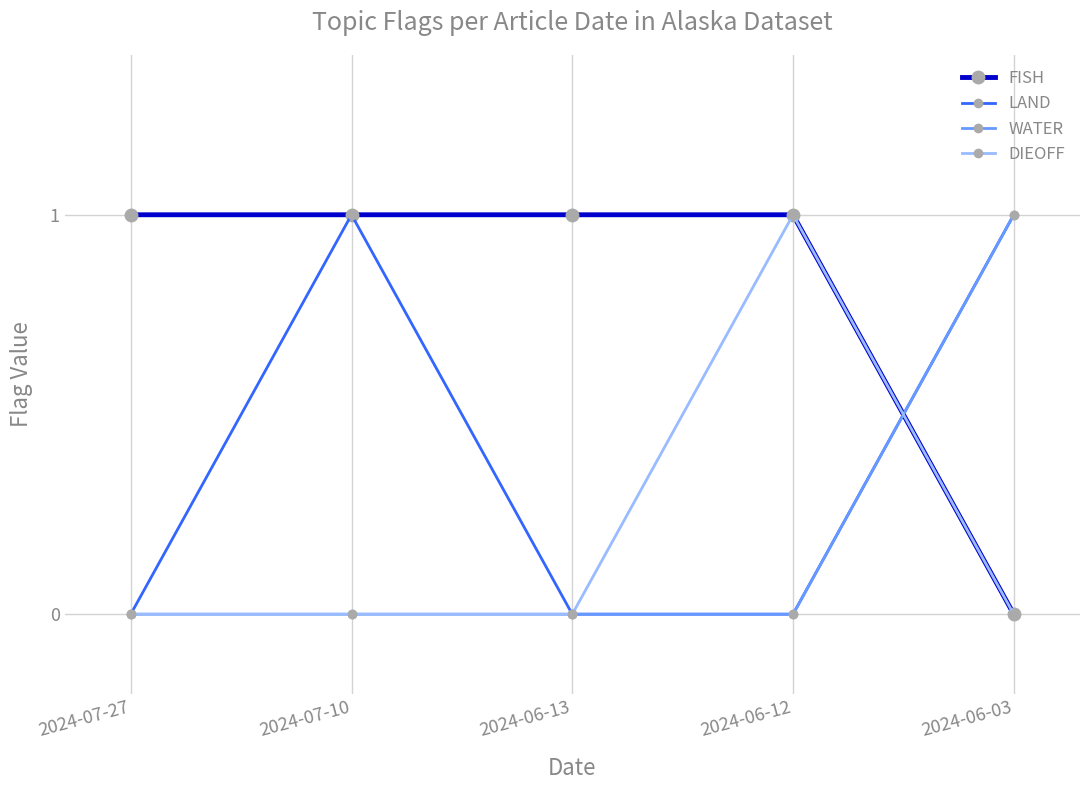

What is the value of the DIEOFF point at the 4th from the left?

1